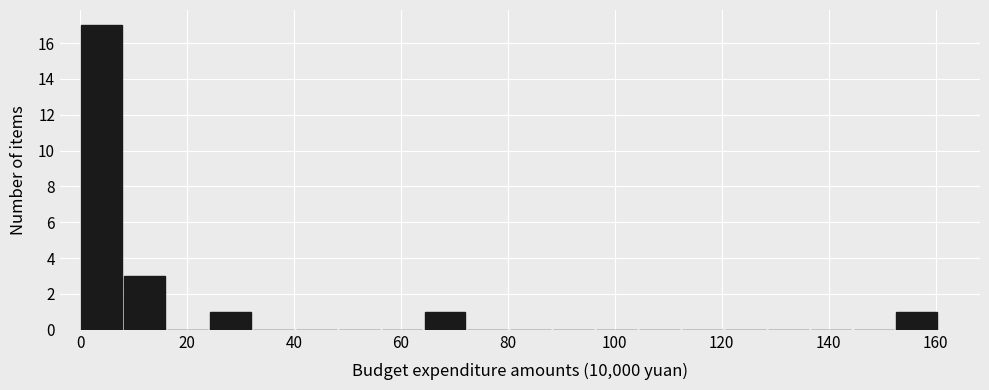

Reading left to right, transcribe this chart: for each bar, give the range it covers on the x-axis and its height. Neither the bar edges nor the heights are printed on the chart, so give them approximately, as read against the axes.

0 to 8: 17
8 to 16: 3
16 to 24: 0
24 to 32: 1
32 to 40: 0
40 to 48: 0
48 to 56: 0
56 to 64: 0
64 to 72: 1
72 to 80: 0
80 to 88: 0
88 to 96: 0
96 to 104: 0
104 to 112: 0
112 to 120: 0
120 to 128: 0
128 to 136: 0
136 to 144: 0
144 to 152: 0
152 to 160: 1